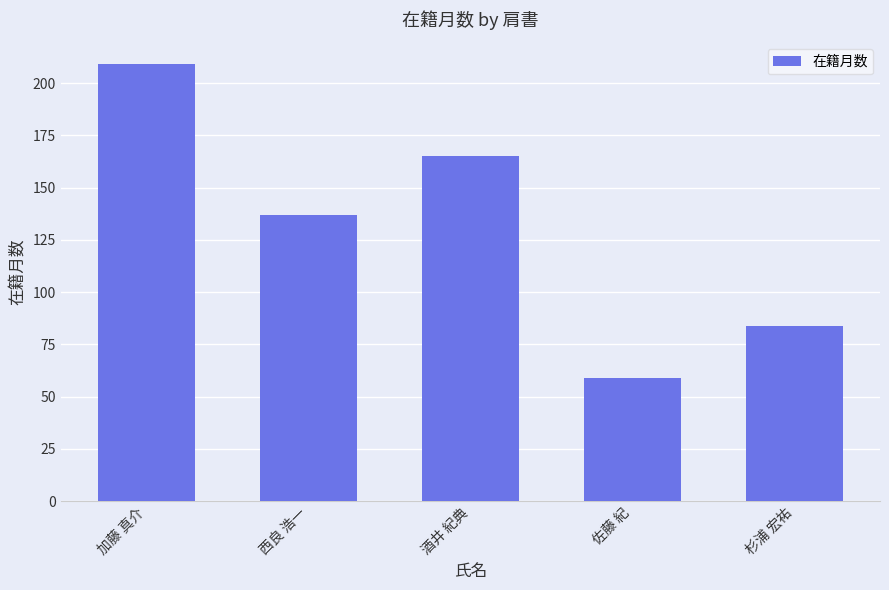

What position from the left is 加藤 真介?

1